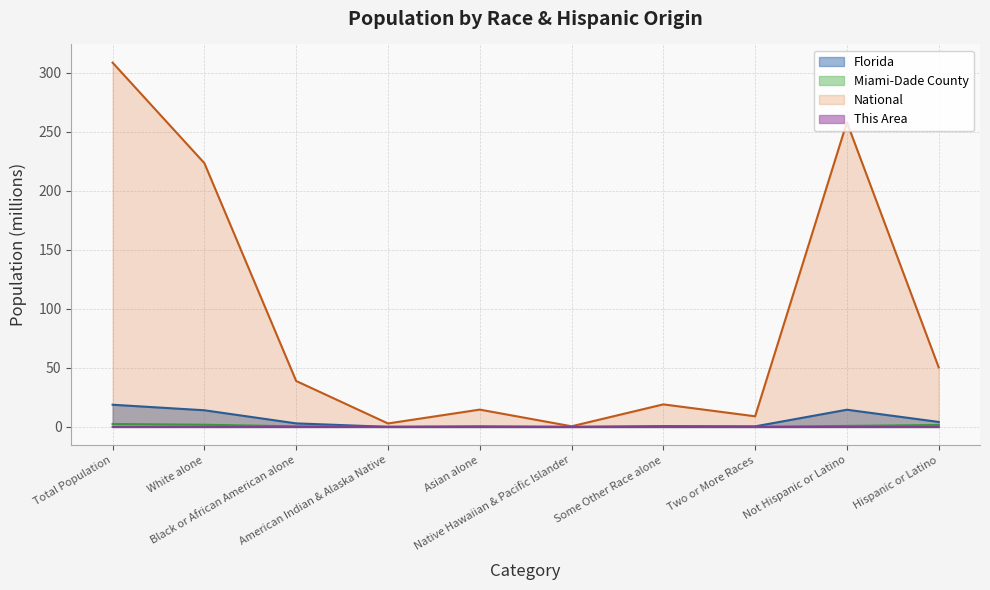

True or false: Florida has a value of 0.1 at American Indian & Alaska Native.

False